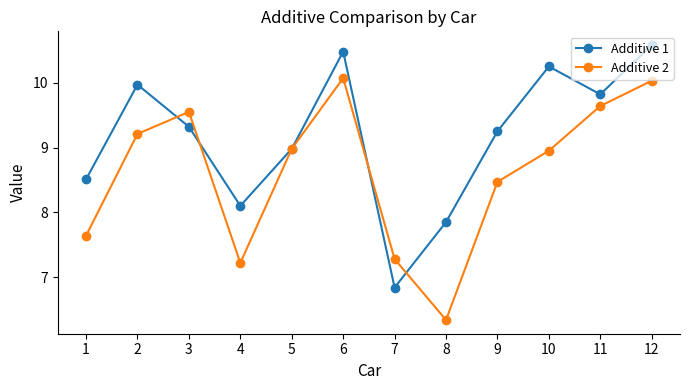

Does the chart display data point markers on the line(s)?

Yes